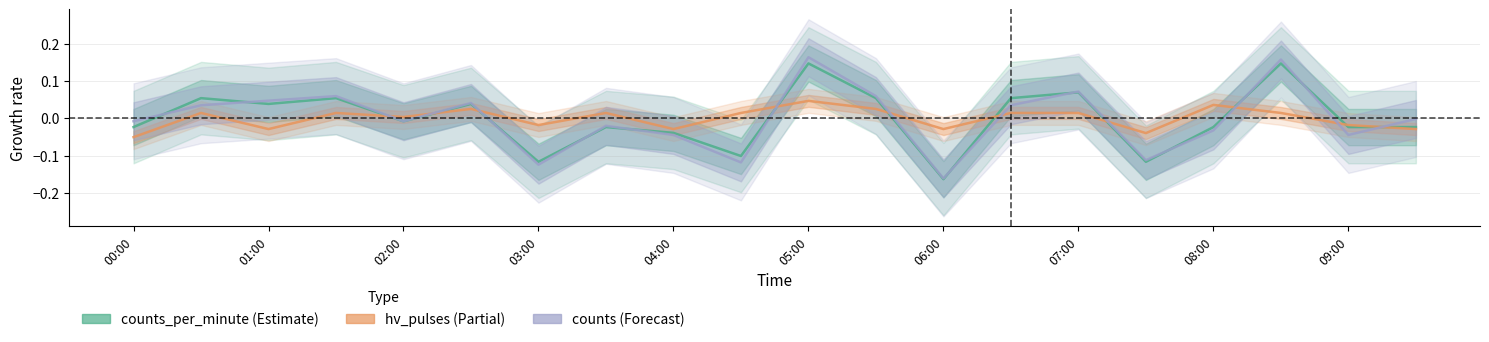

Which series changed the most between 13 and 15?

counts_per_minute